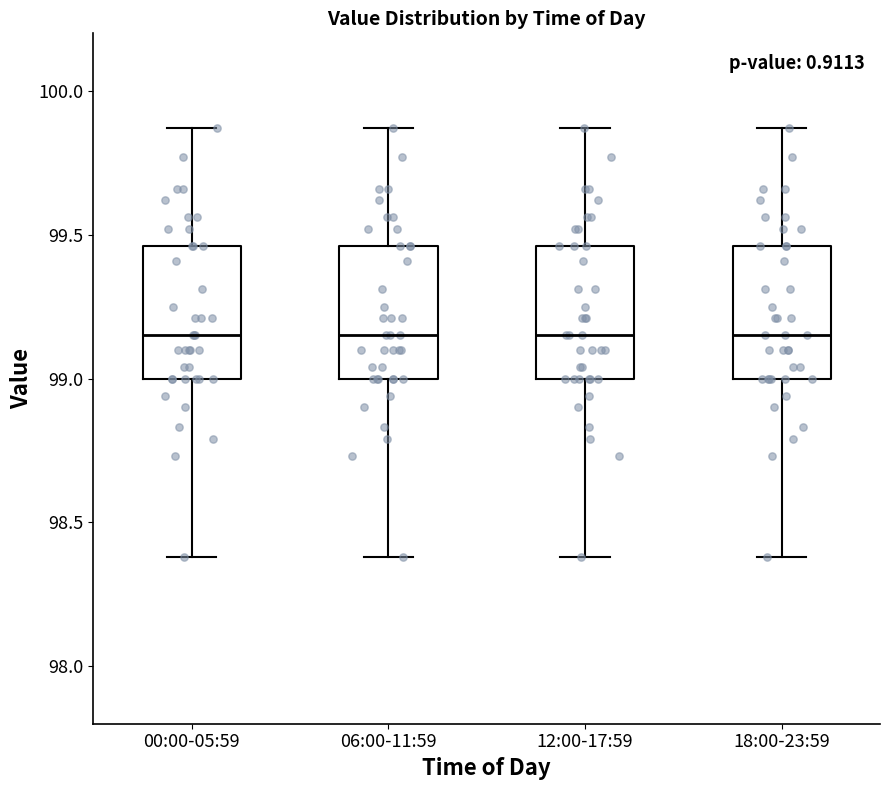

Reading left to right, read every box against the y-axis: the position of its median line, the range the box covers, and the ends of its whiskers. The values are not printed on the chart, so give them approximately, as read against the axis.

00:00-05:59: median 99.15, box 99.00 to 99.45, whiskers 98.40 to 99.85
06:00-11:59: median 99.15, box 99.00 to 99.45, whiskers 98.40 to 99.85
12:00-17:59: median 99.15, box 99.00 to 99.45, whiskers 98.40 to 99.85
18:00-23:59: median 99.15, box 99.00 to 99.45, whiskers 98.40 to 99.85